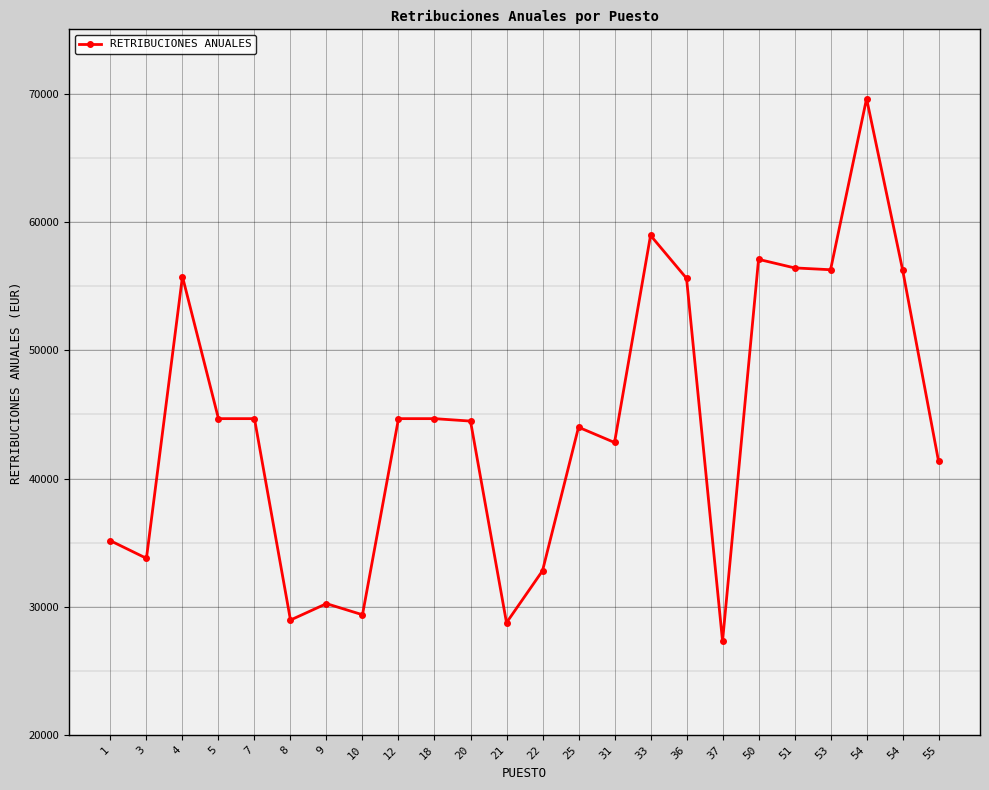

What is the maximum value shown in the chart?

69614.7